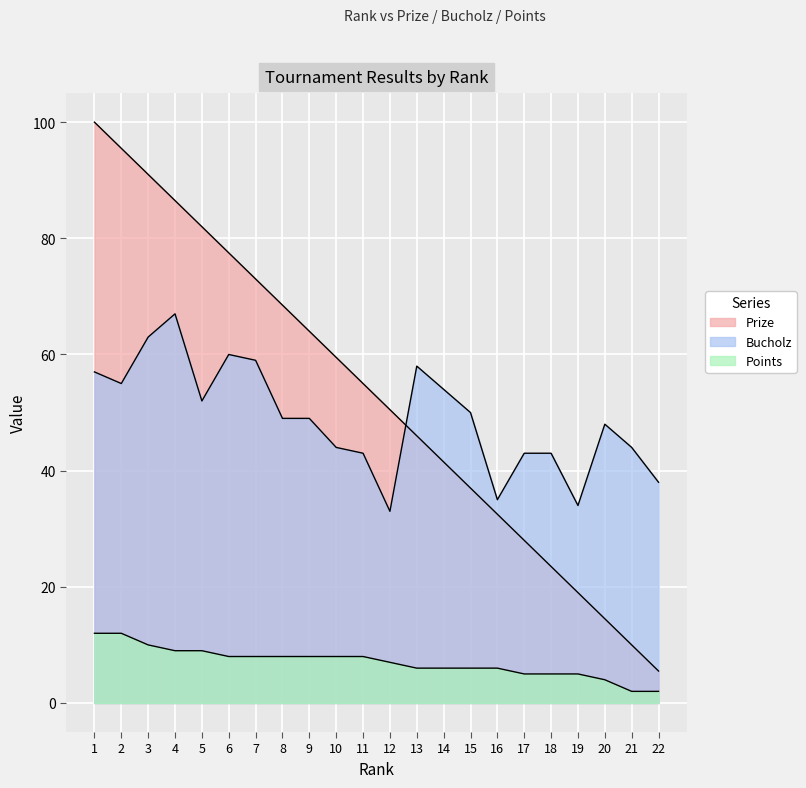

Rank the series by their maximum value, from lowest to highest.

Points, Bucholz, Prize